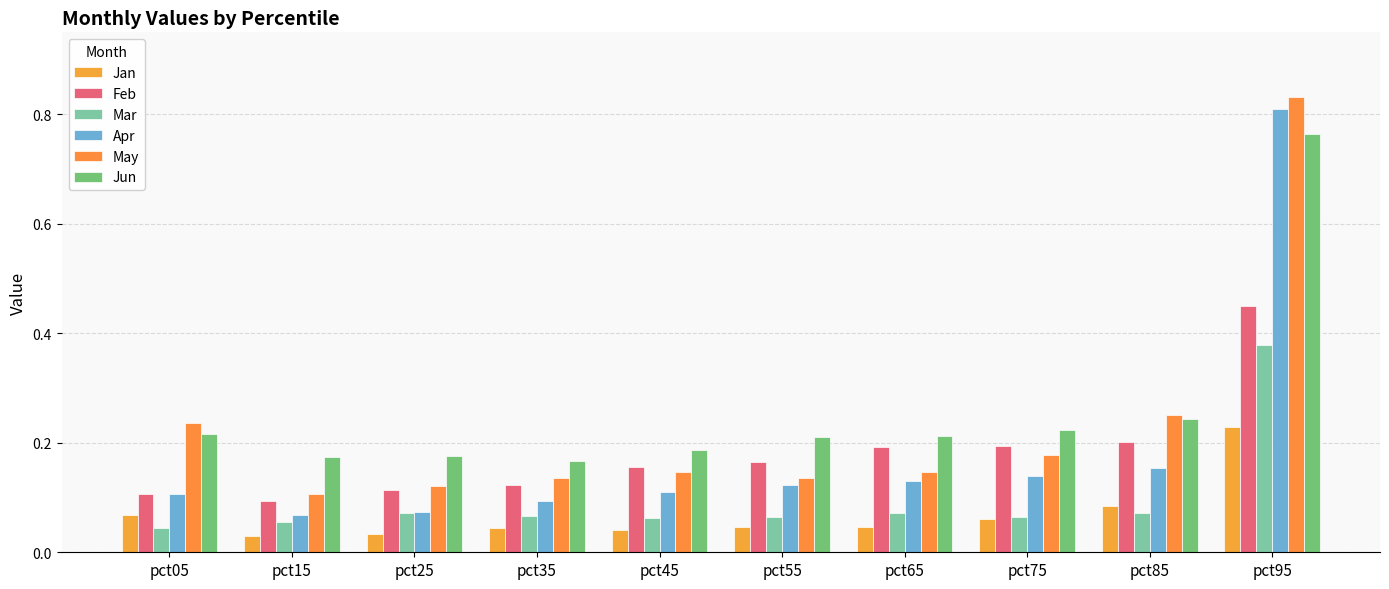

Reading left to right, what are all the values shown in this chart?

Jan: 0.1	0.0	0.0	0.0	0.0	0.0	0.0	0.1	0.1	0.2
Feb: 0.1	0.1	0.1	0.1	0.2	0.2	0.2	0.2	0.2	0.5
Mar: 0.0	0.1	0.1	0.1	0.1	0.1	0.1	0.1	0.1	0.4
Apr: 0.1	0.1	0.1	0.1	0.1	0.1	0.1	0.1	0.2	0.8
May: 0.2	0.1	0.1	0.1	0.1	0.1	0.1	0.2	0.3	0.8
Jun: 0.2	0.2	0.2	0.2	0.2	0.2	0.2	0.2	0.2	0.8